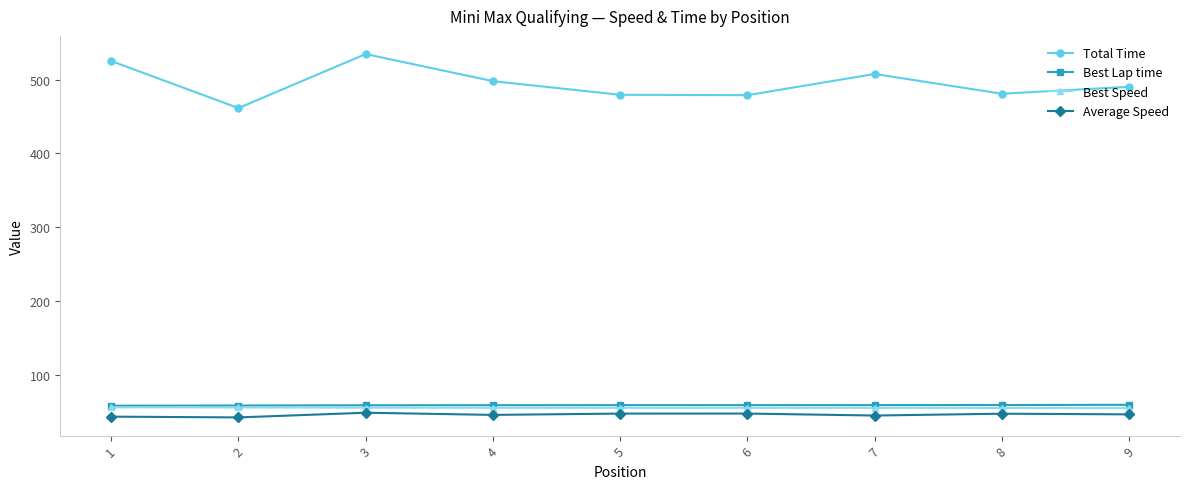

In Total Time, how many points are lower than both neighbors (excluding endpoints)?

3